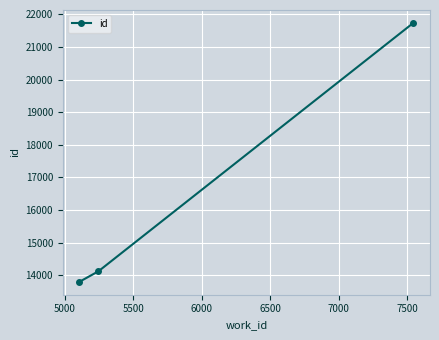

What is the minimum value shown in the chart?

13800